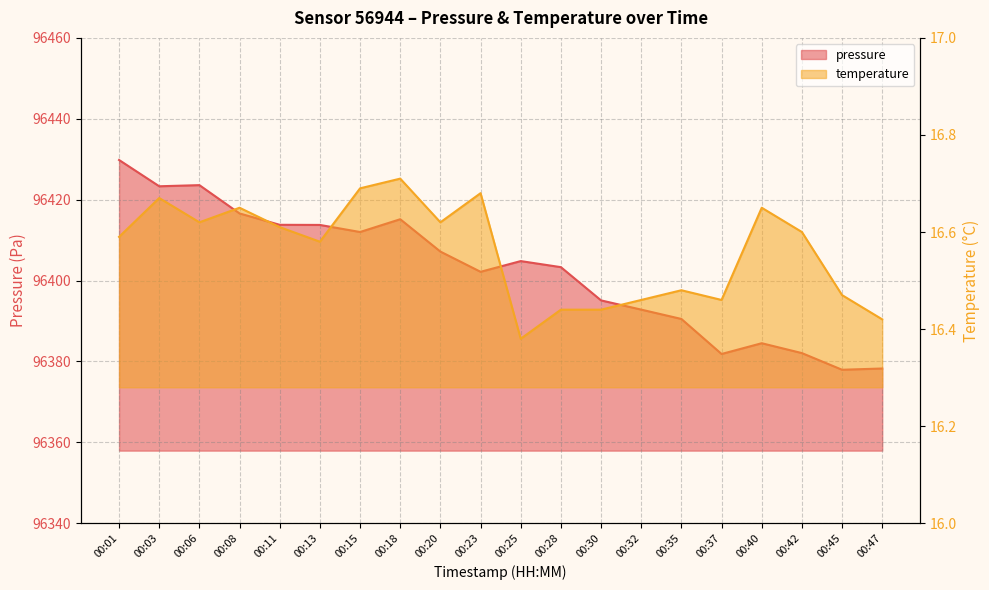

Where is temperature nearest to the value 16?

00:25